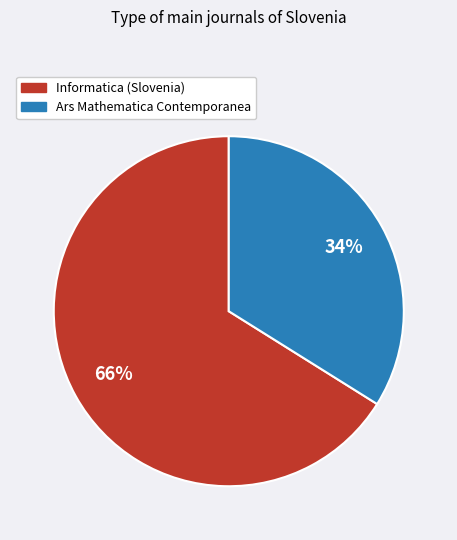

To the nearest percent, what is the difference between the Ars Mathematica Contemporanea and Informatica (Slovenia) slice percentages?

32%